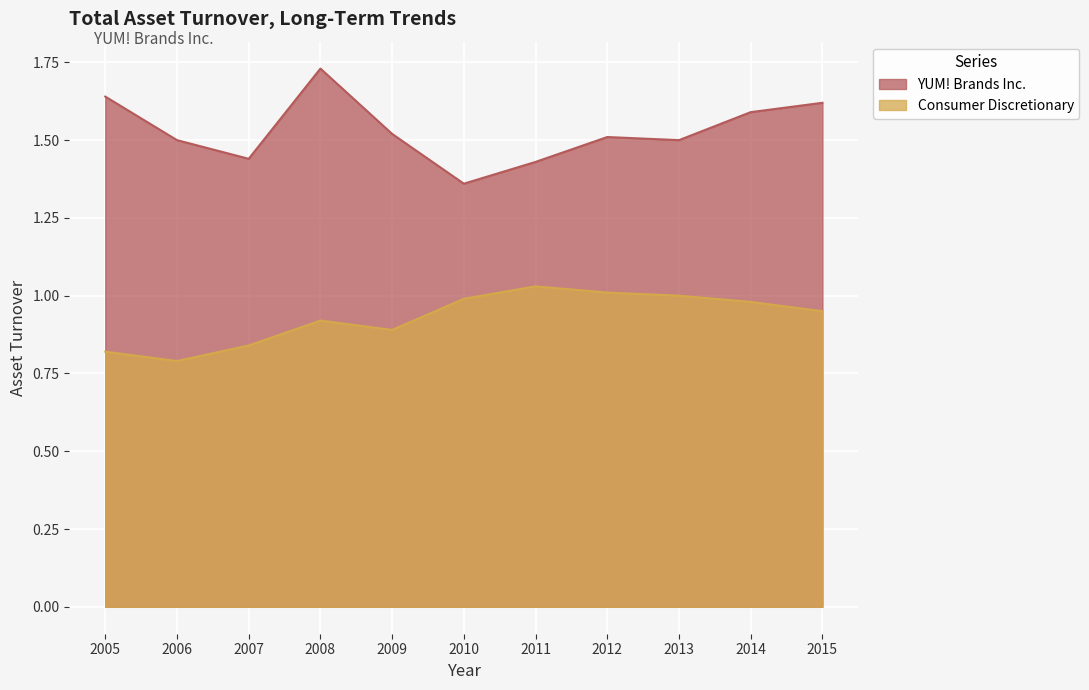

At which label does YUM! Brands Inc. reach its minimum?

2010